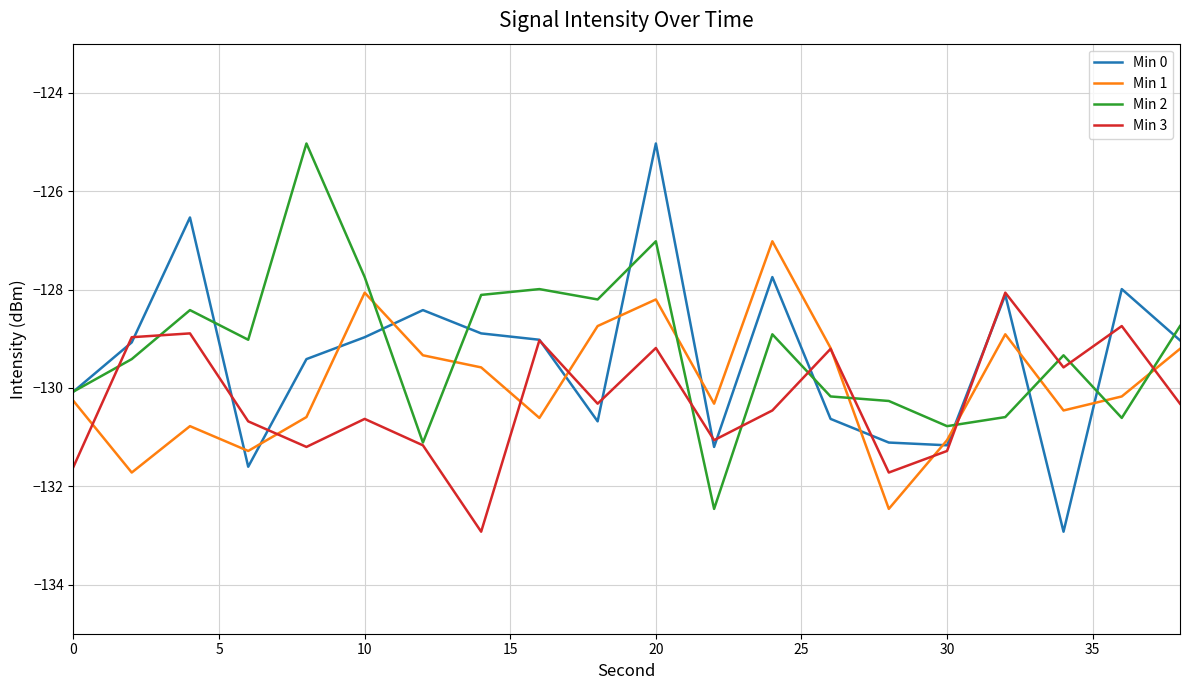

Which series has the widest spread of values?

Min 0